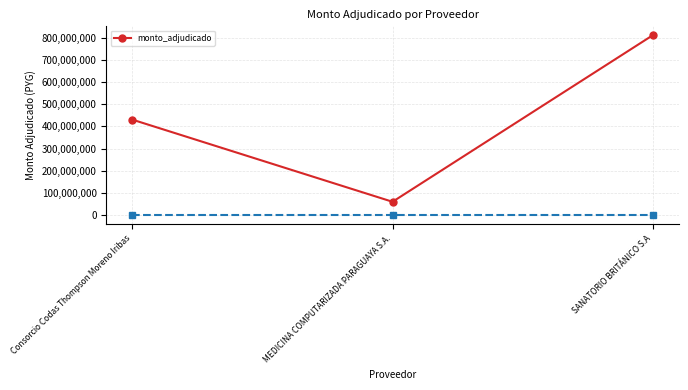

Does the chart have visible grid lines?

Yes